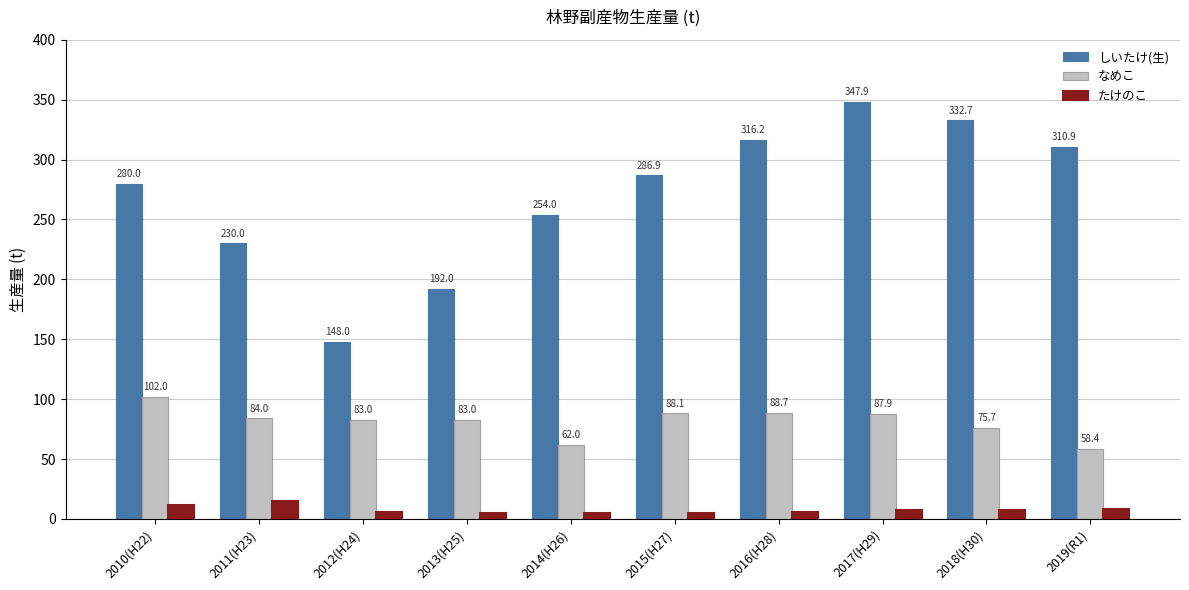

Reading left to right, list all the values displayed in this chart.

しいたけ(生): 280.0	230.0	148.0	192.0	254.0	286.9	316.2	347.9	332.7	310.9
なめこ: 102.0	84.0	83.0	83.0	62.0	88.1	88.7	87.9	75.7	58.4
たけのこ: 12.0	14.6	6.0	5.1	5.1	4.7	5.7	7.7	7.1	7.9